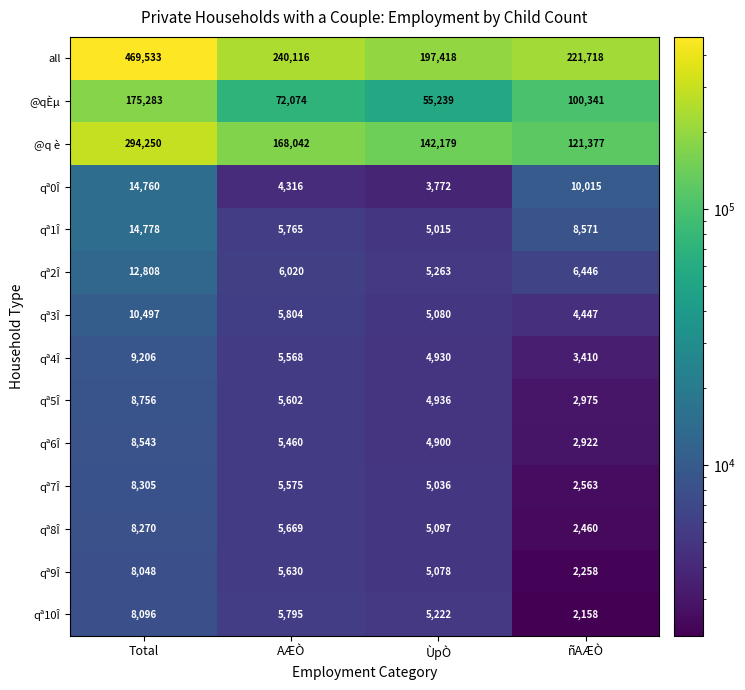

At which label does qª2Î reach its peak?

Total